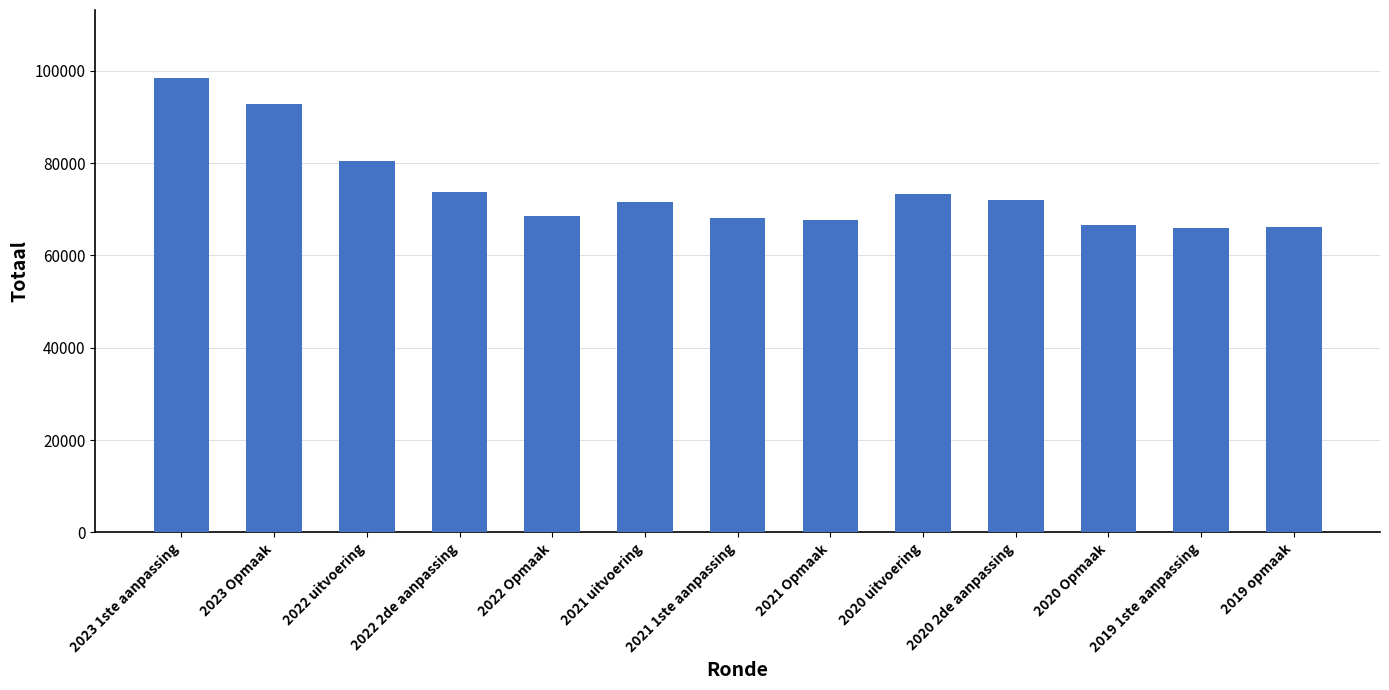

What is the sum of the values at 2020 Opmaak and 2022 2de aanpassing?

140357